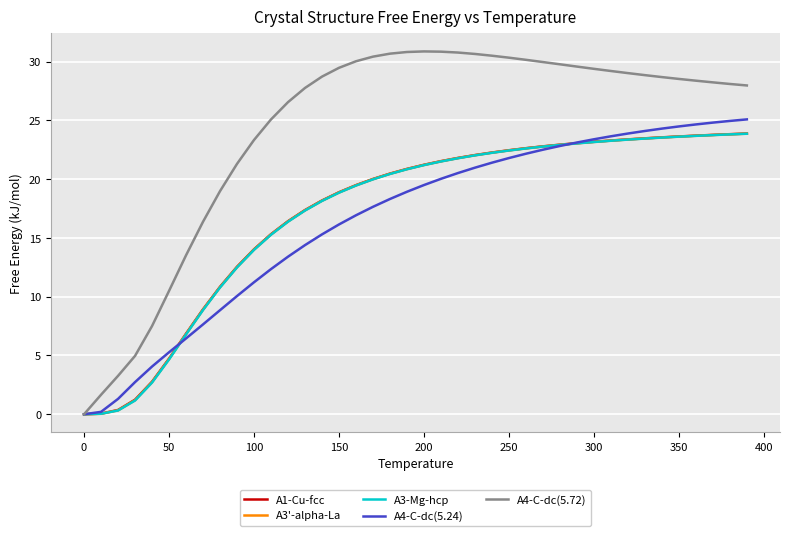

Which series has the widest spread of values?

A4-C-dc(5.72)